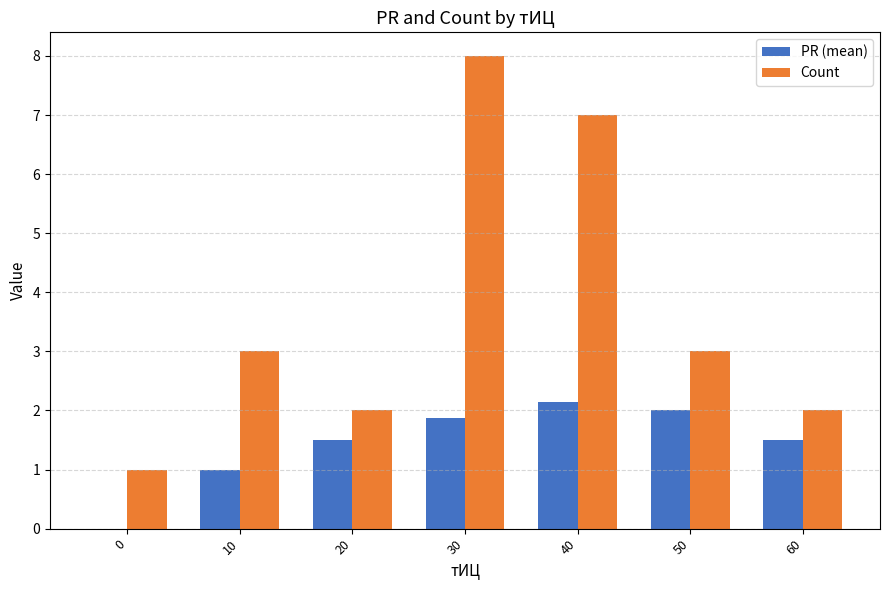

Which category has the highest value in the Count series?

30